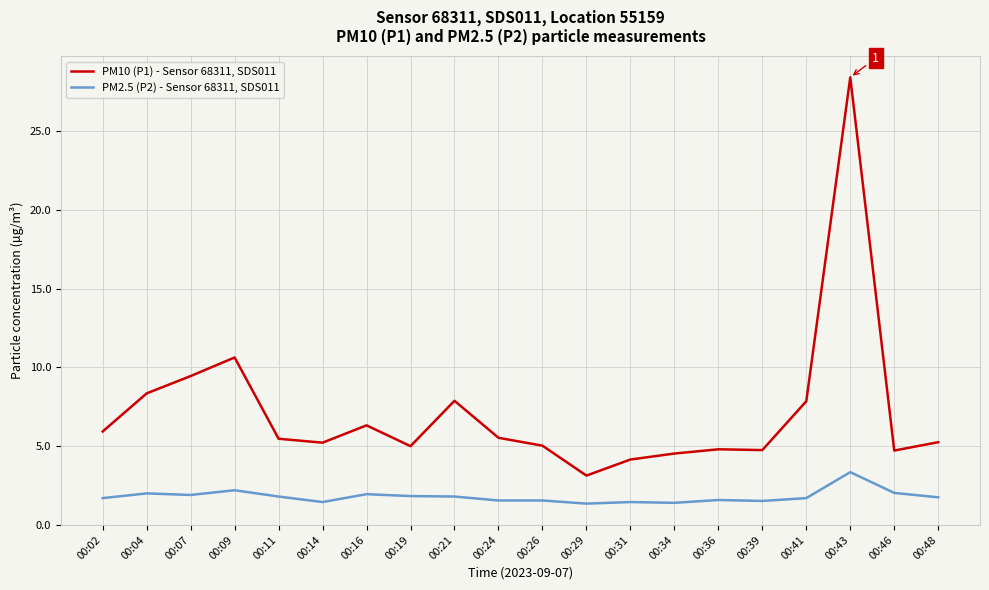

Which series has the widest spread of values?

PM10 (P1) - Sensor 68311, SDS011